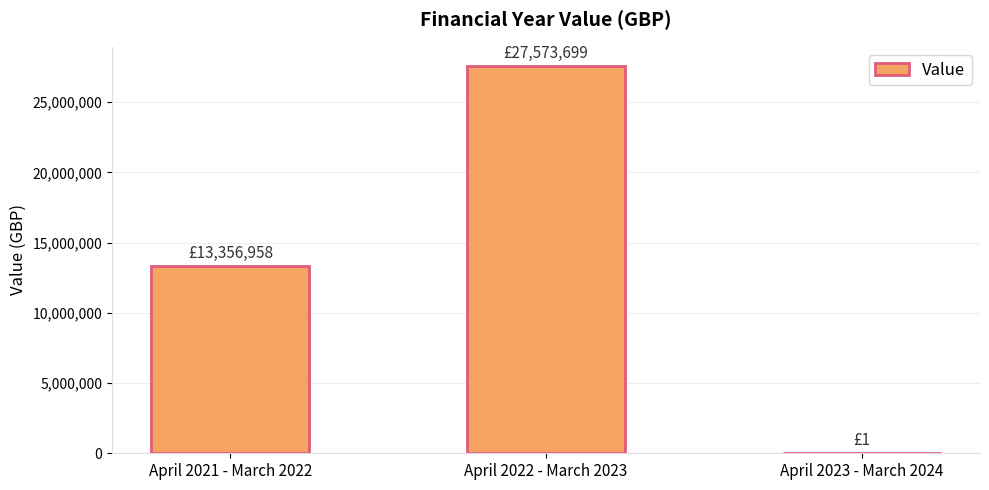

Reading left to right, transcribe all the data shown in this chart.

April 2021 - March 2022=13356958	April 2022 - March 2023=27573699	April 2023 - March 2024=1